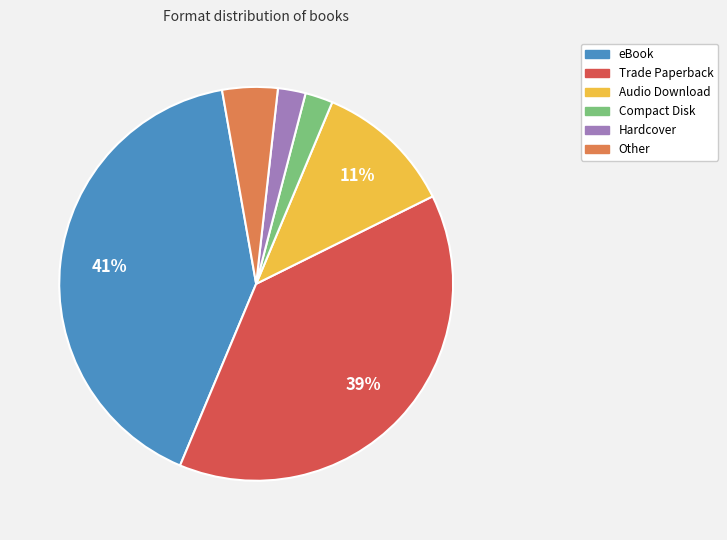

True or false: Audio Download accounts for 18% of the total.

False